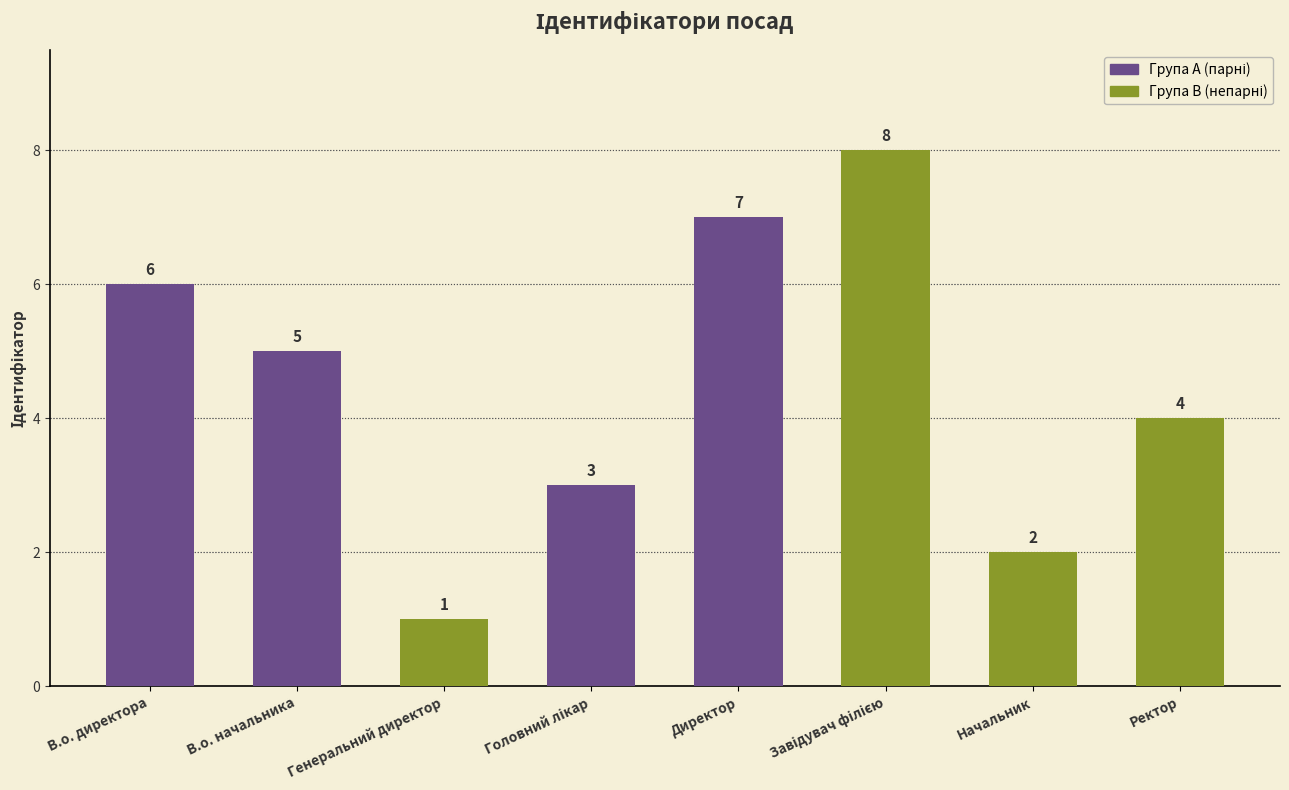

What is the label of the 2nd bar from the left?

В.о. начальника